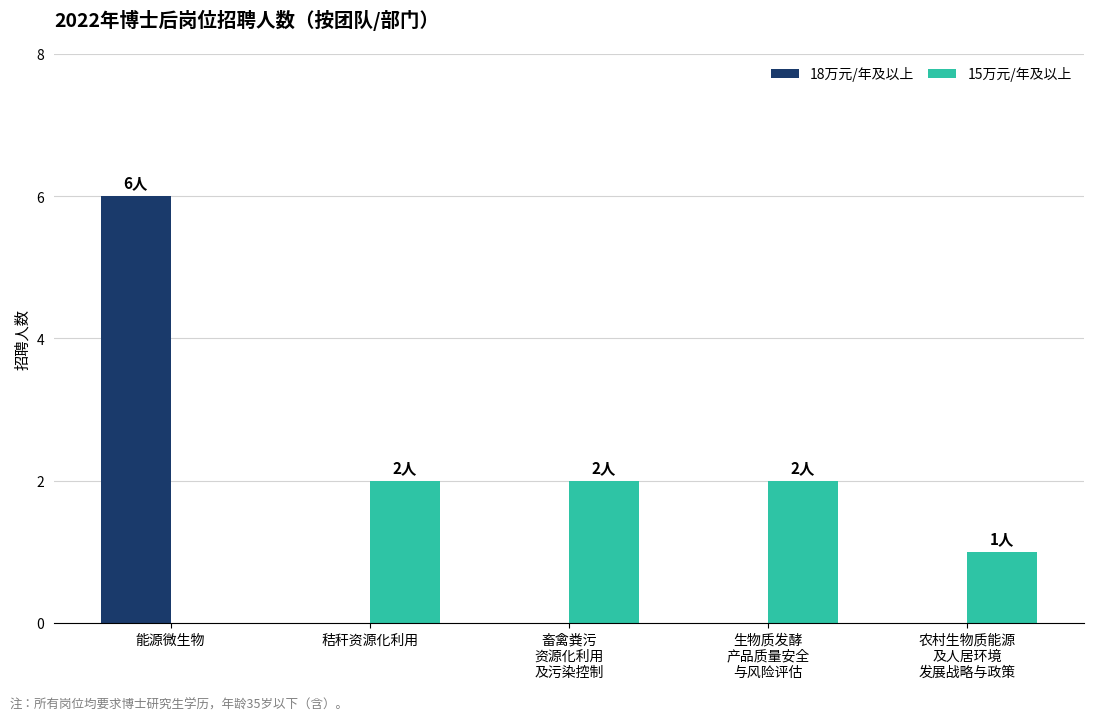

What are all the series names shown in the legend?

18万元/年及以上, 15万元/年及以上